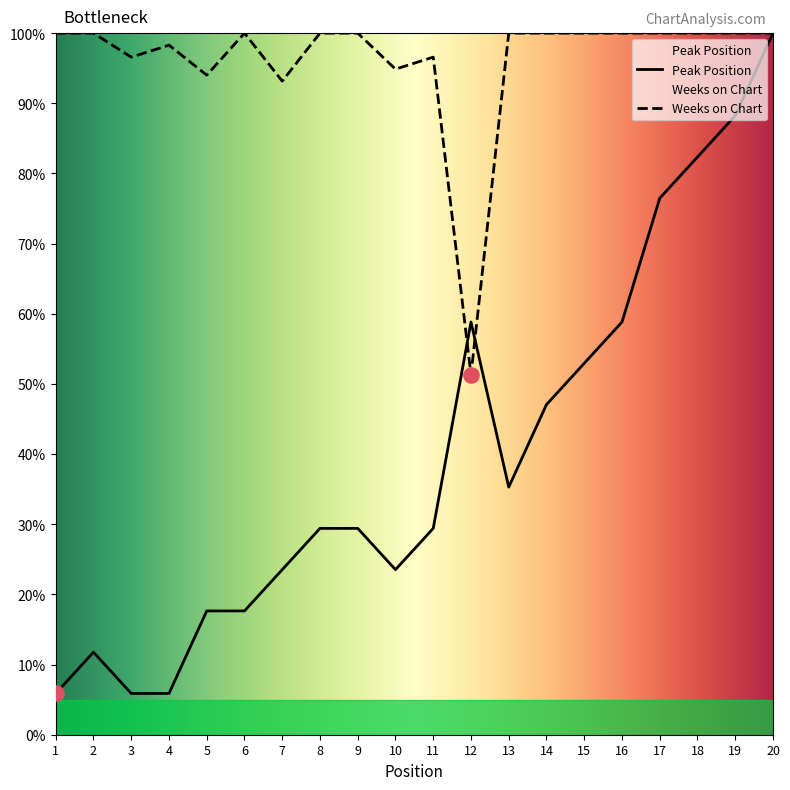

Which series contains the lowest Y value?

Peak Position